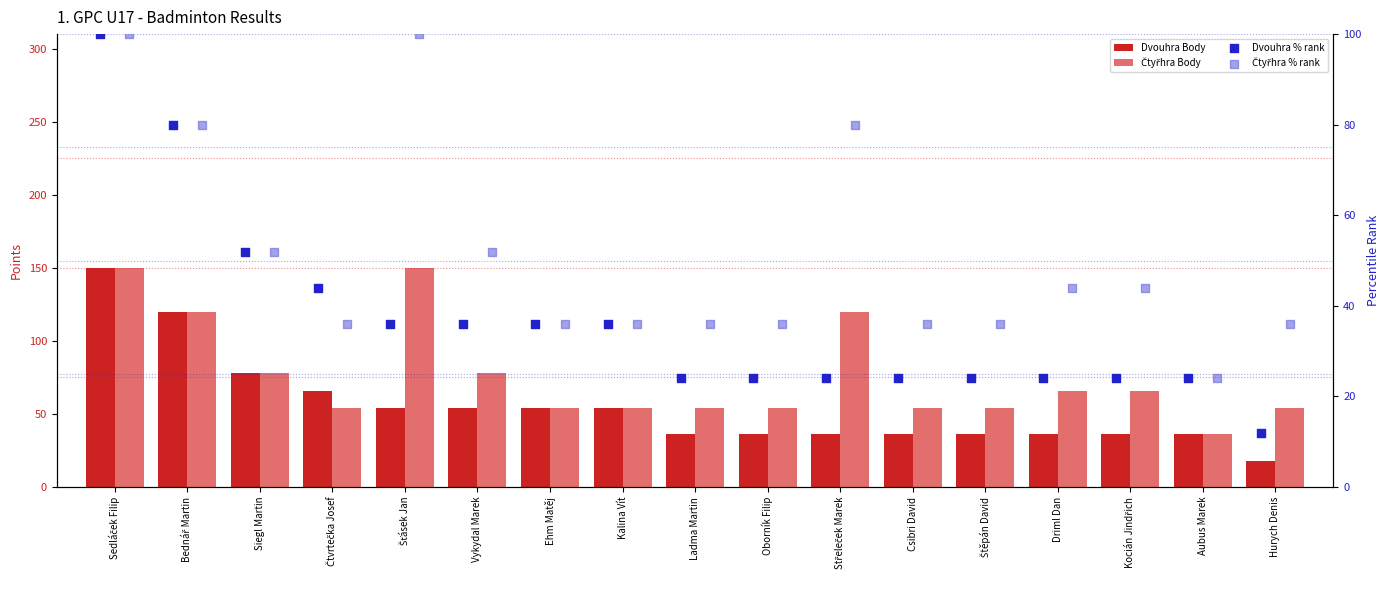

Which series has the widest spread of Y values?

Dvouhra Body